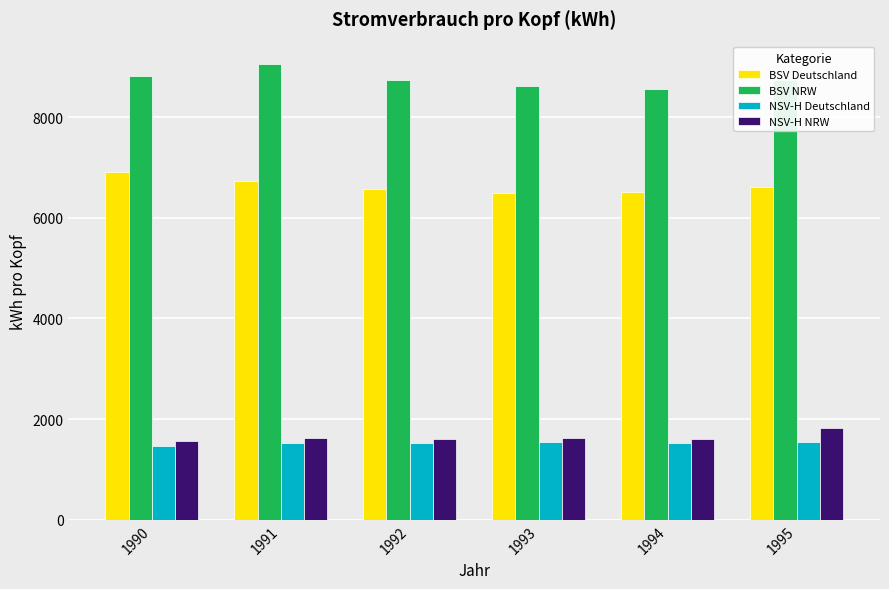

What value does the BSV NRW series have at 1993?

8622.9